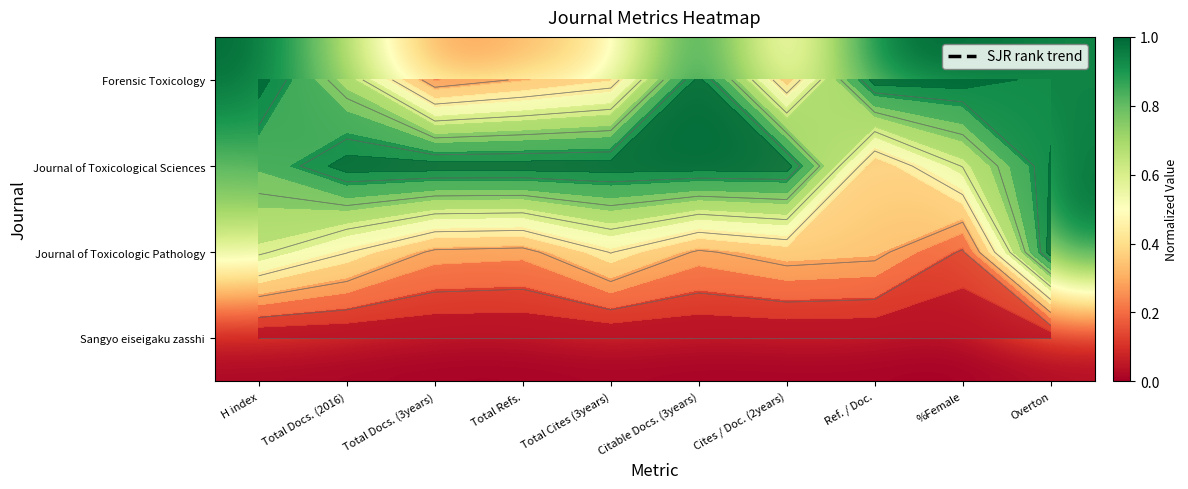

What is the average value of the Forensic Toxicology series?

0.7